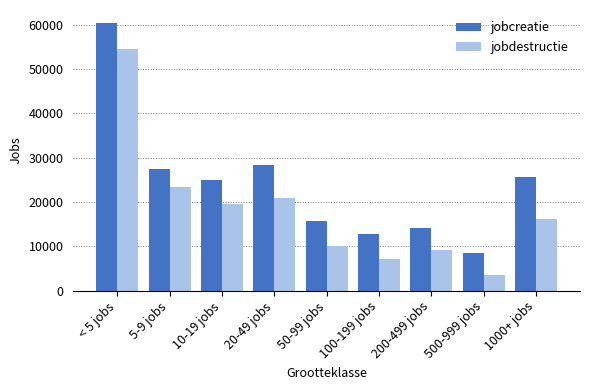

True or false: jobdestructie has a value of 13281 at 10-19 jobs.

False